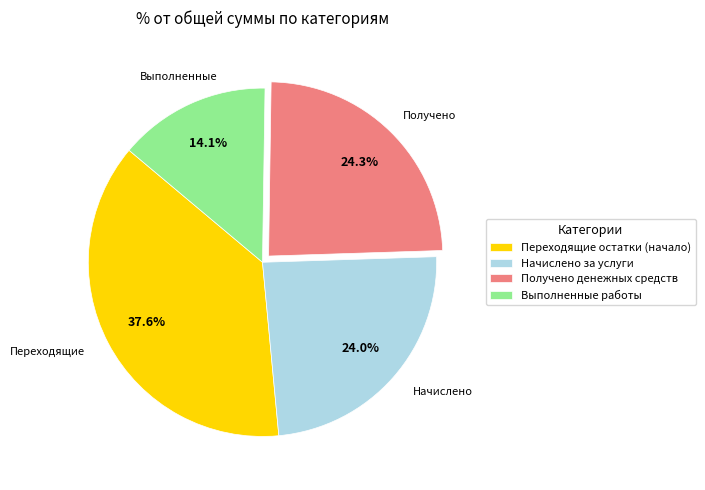

Is there a majority slice in this chart?

No